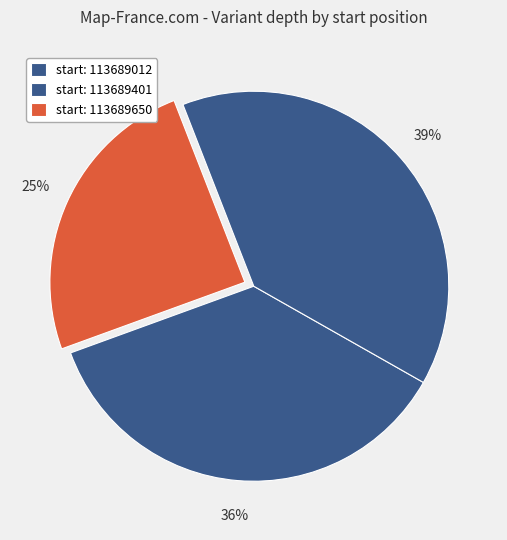

Count the number of slices in the pie.

3